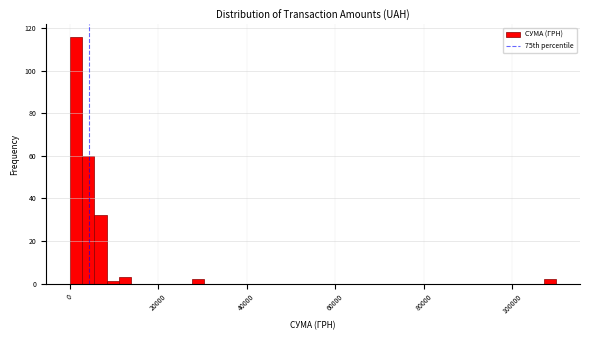

Read against the x-axis, roughly where is the centre of the tallest bar?

2000